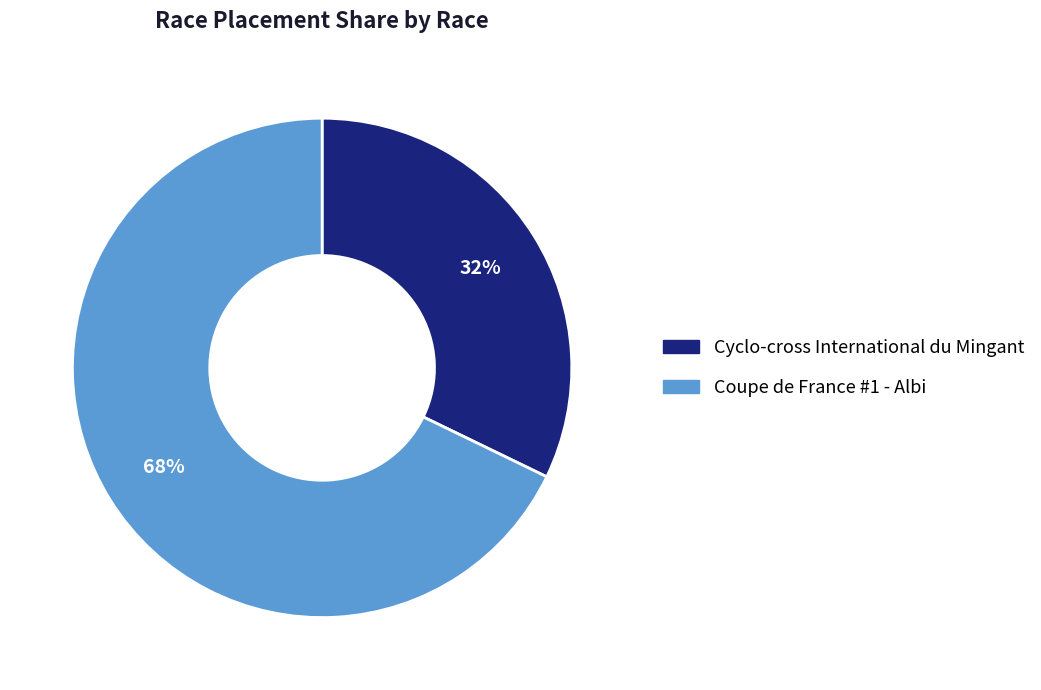

Is it true that Cyclo-cross International du Mingant is 32% of the pie?

True